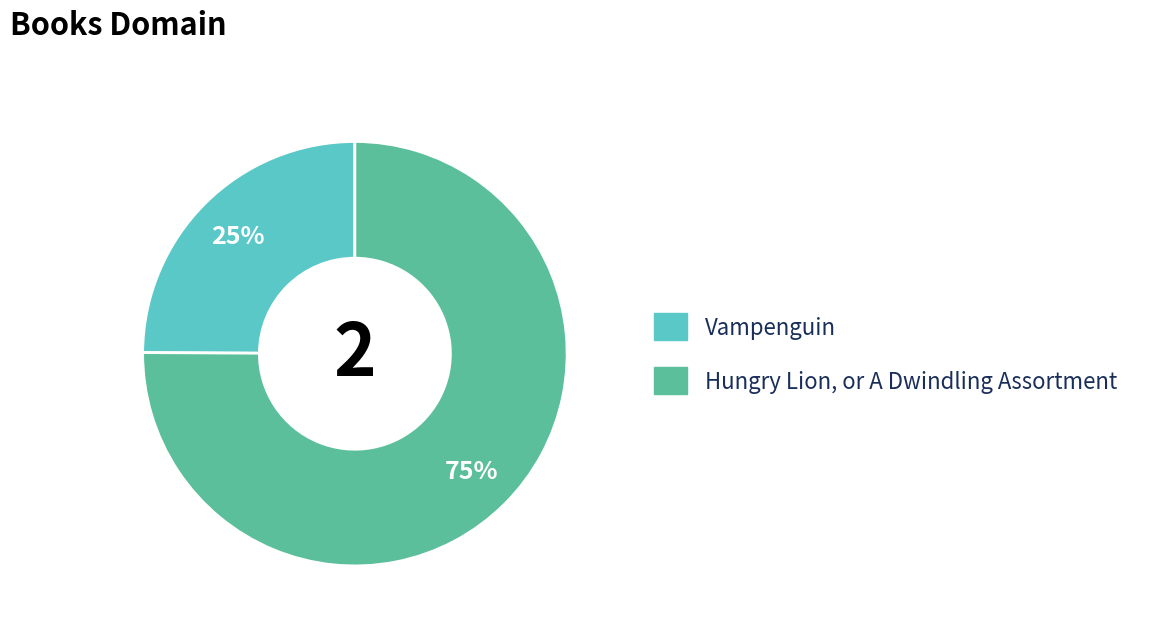

To the nearest percent, what percentage of the pie is Vampenguin?

25%